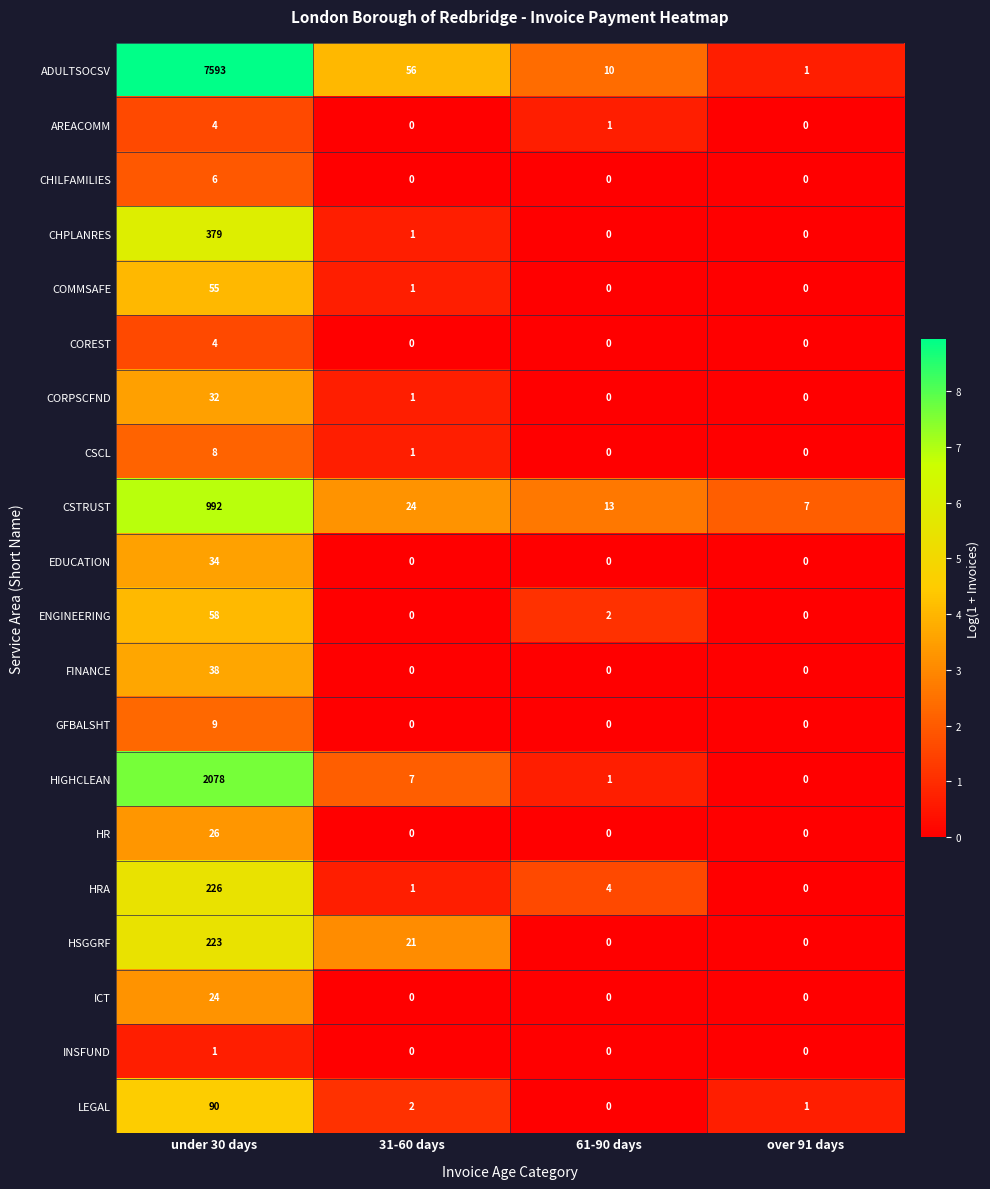

What is the difference between the maximum and minimum values in the CHILFAMILIES series?

6